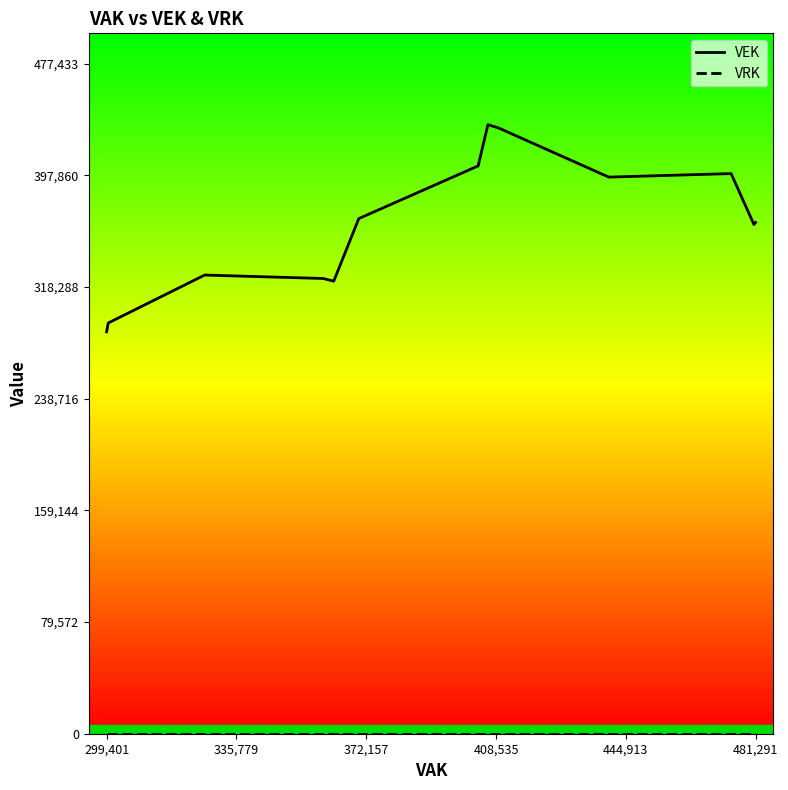

Where is VRK nearest to the value 0?

299,401